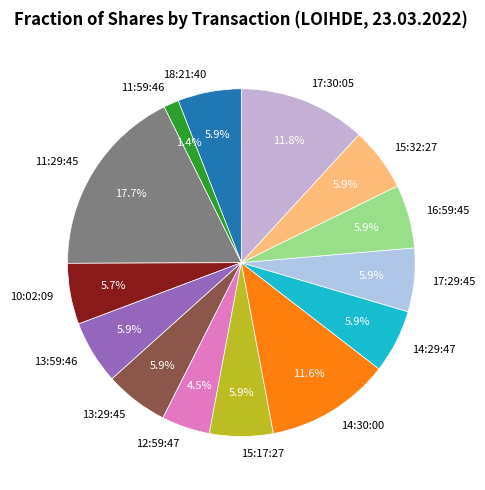

How many slices are in this pie chart?

14